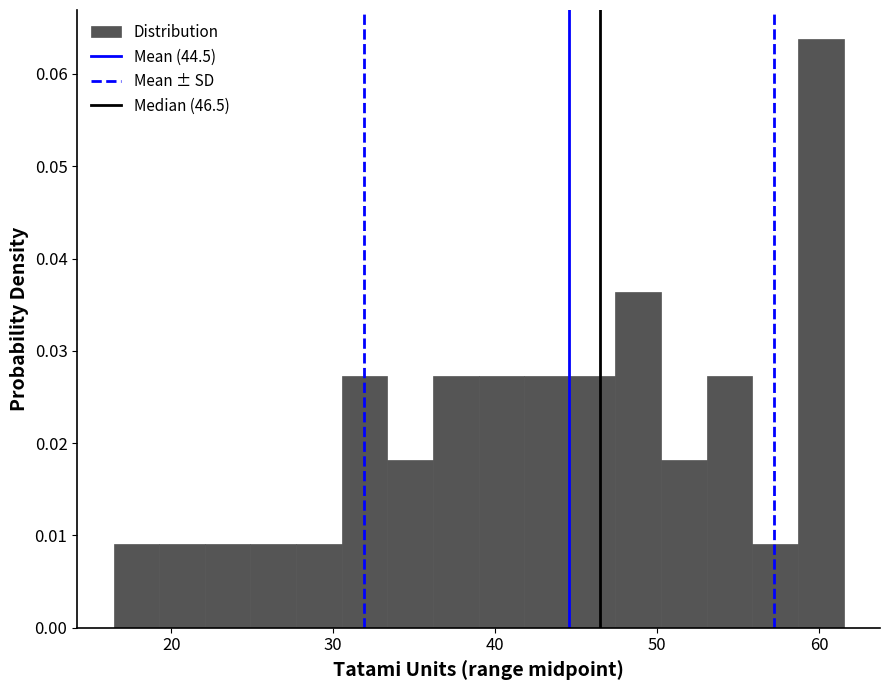

Read against the x-axis, roughly where is the centre of the tallest bar?

60